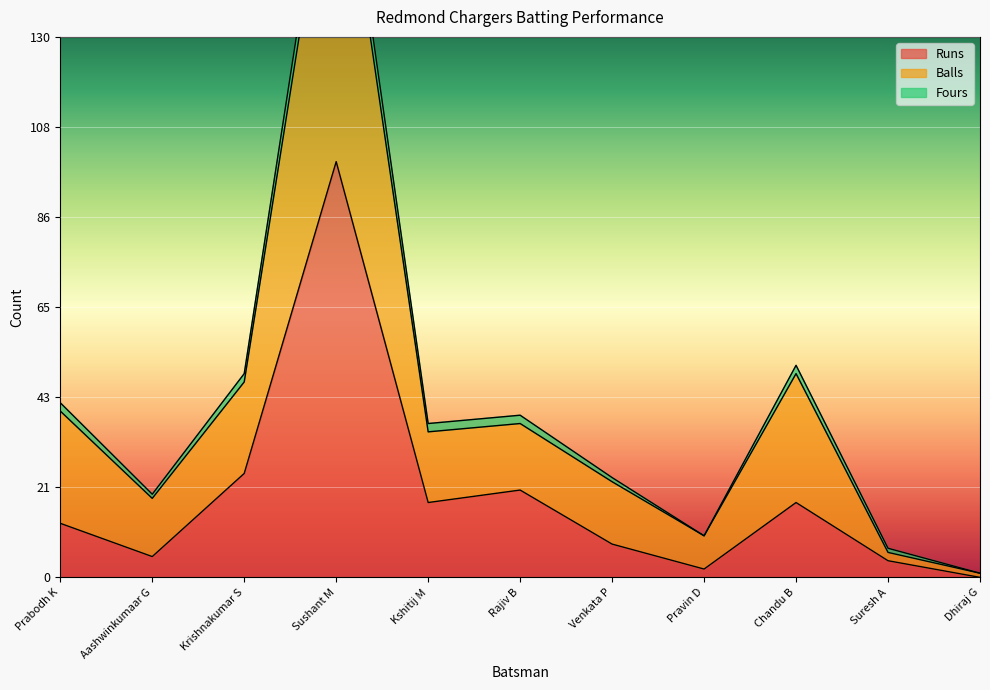

The Runs series shows 100 at Sushant M. True or false?

True